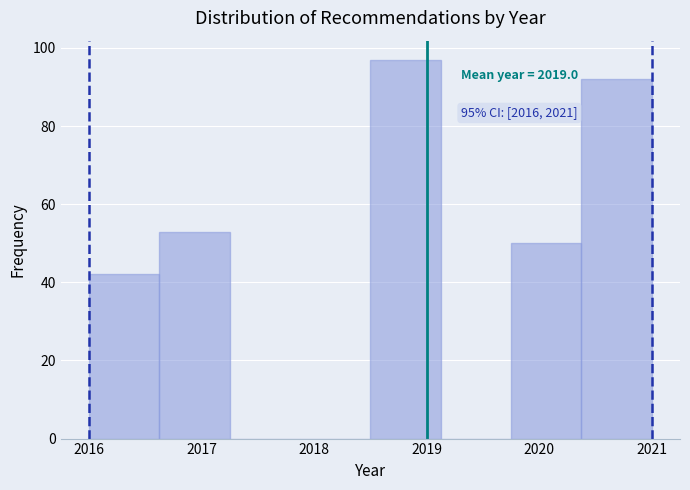

Over which range of the x-axis is the bar tallest?

2018.5 to 2019.1